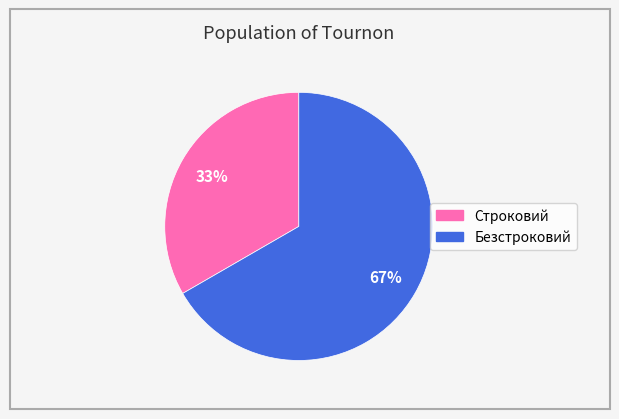

True or false: Строковий accounts for 20% of the total.

False